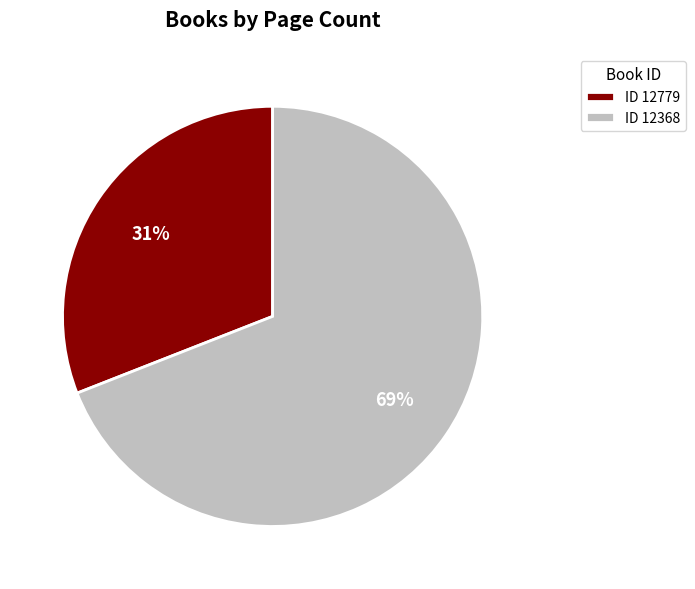

Combined, do ID 12368 and ID 12779 account for over 50%?

Yes